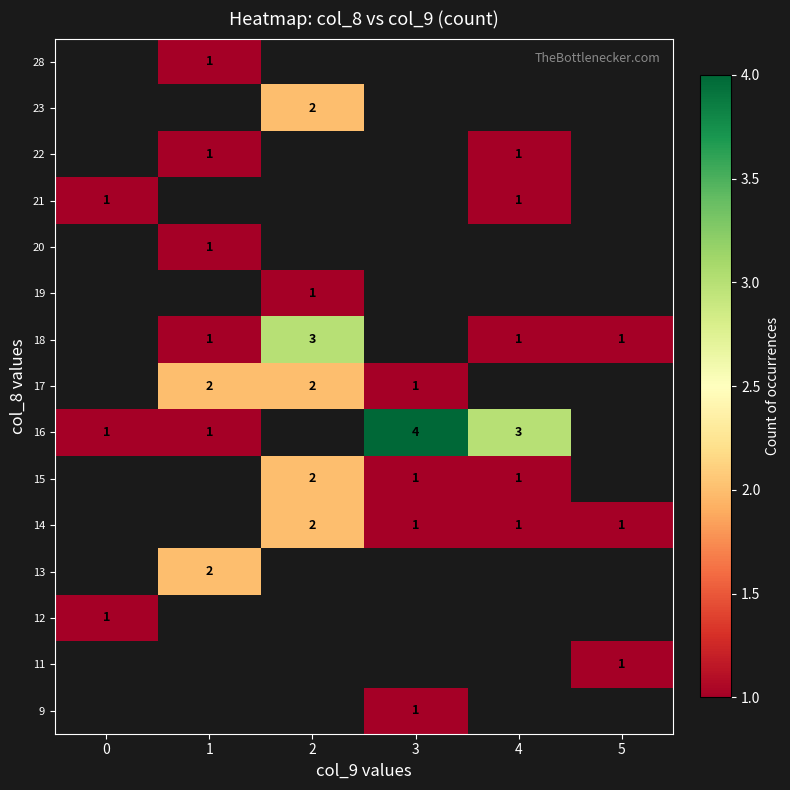

What is the greatest value displayed?

4.0